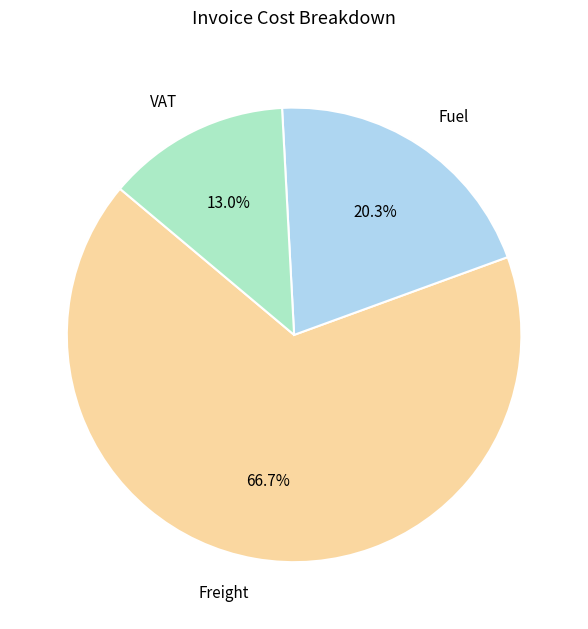

Is there any slice that represents more than half of the pie?

Yes